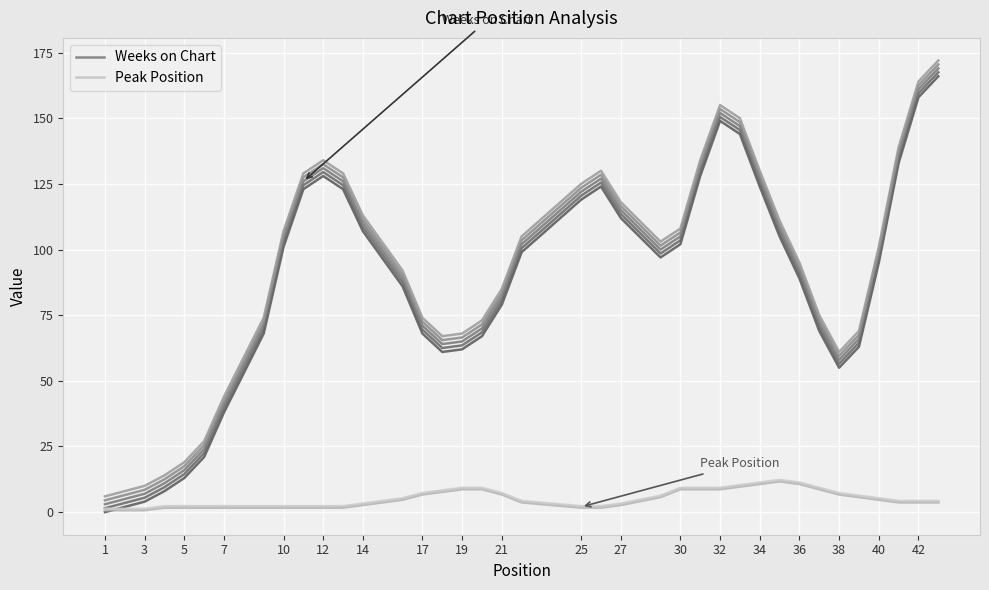

True or false: Weeks on Chart and Peak Position cross at least once.

False